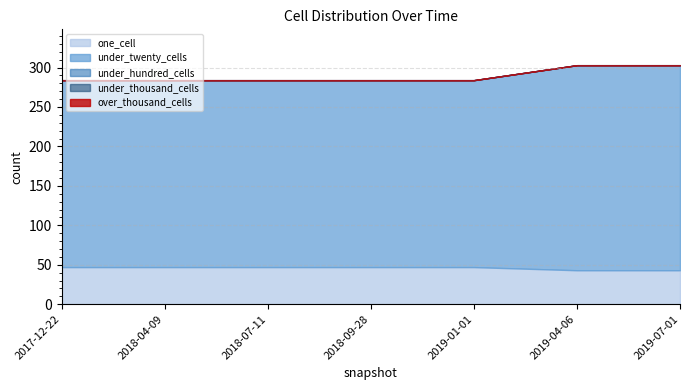

Where is under_hundred_cells nearest to the value 0?

2017-12-22